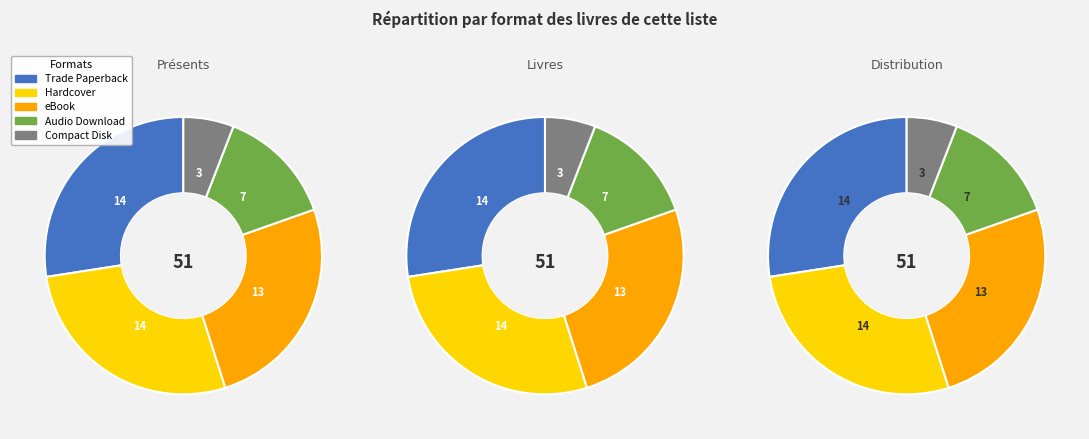

Count the number of slices in the pie.

5